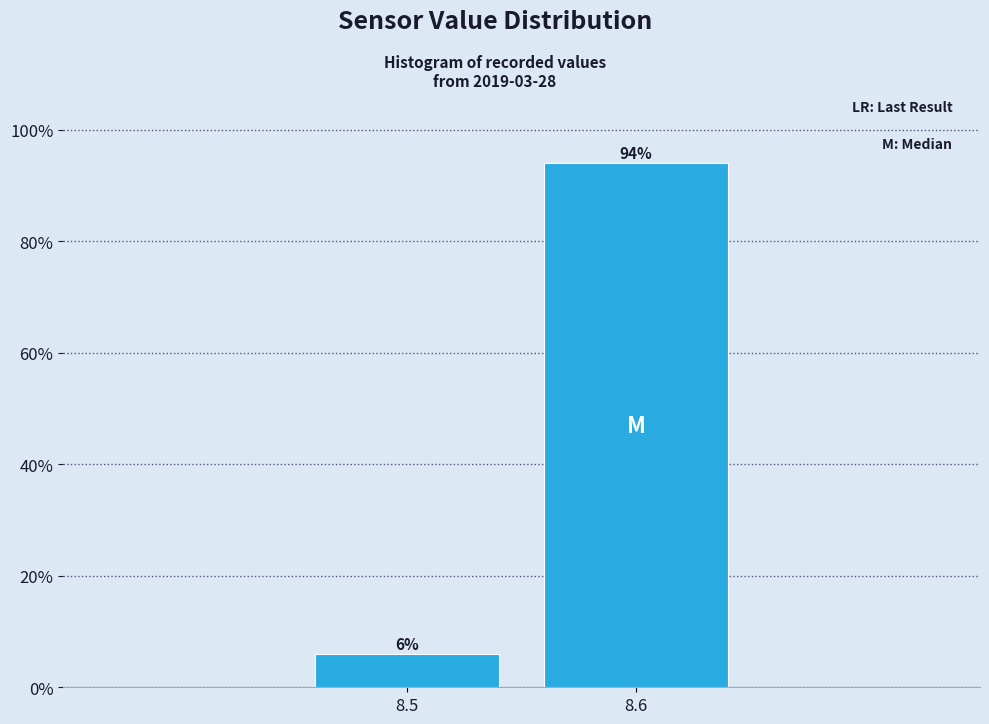

Reading right to left, what are all the values shown in this chart?

8.6=94	8.5=6